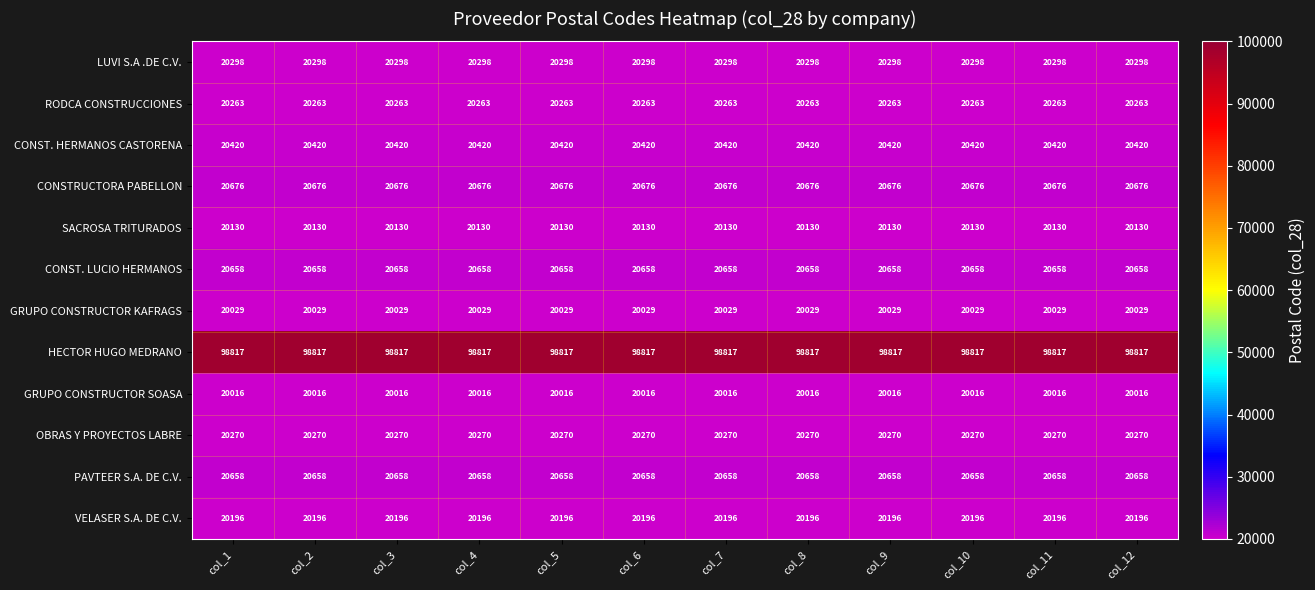

What is the maximum value for VELASER S.A. DE C.V.?

20196